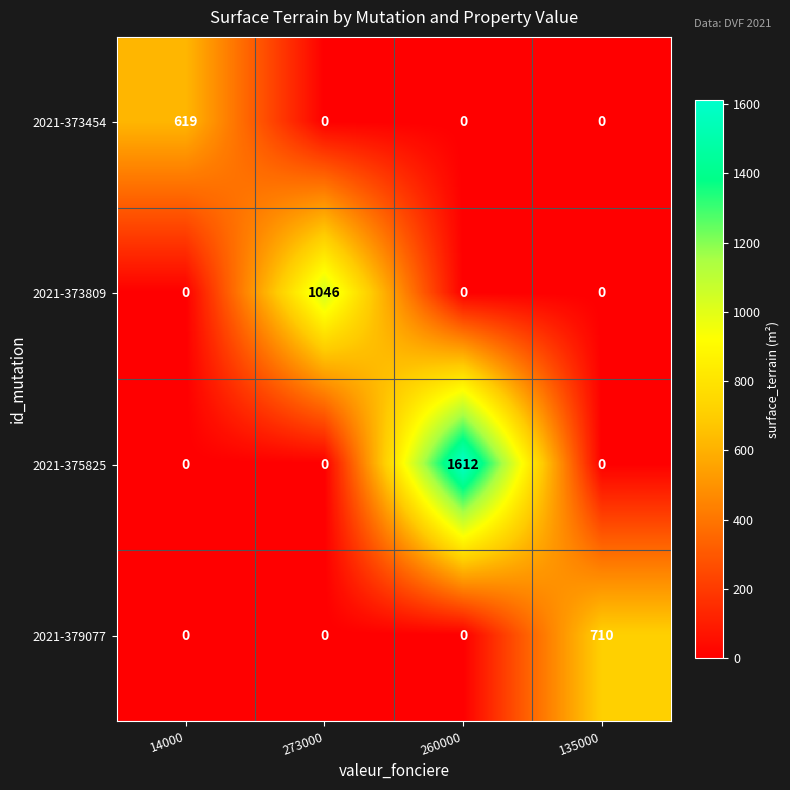

What is the difference between the highest and lowest values at 14000?

619